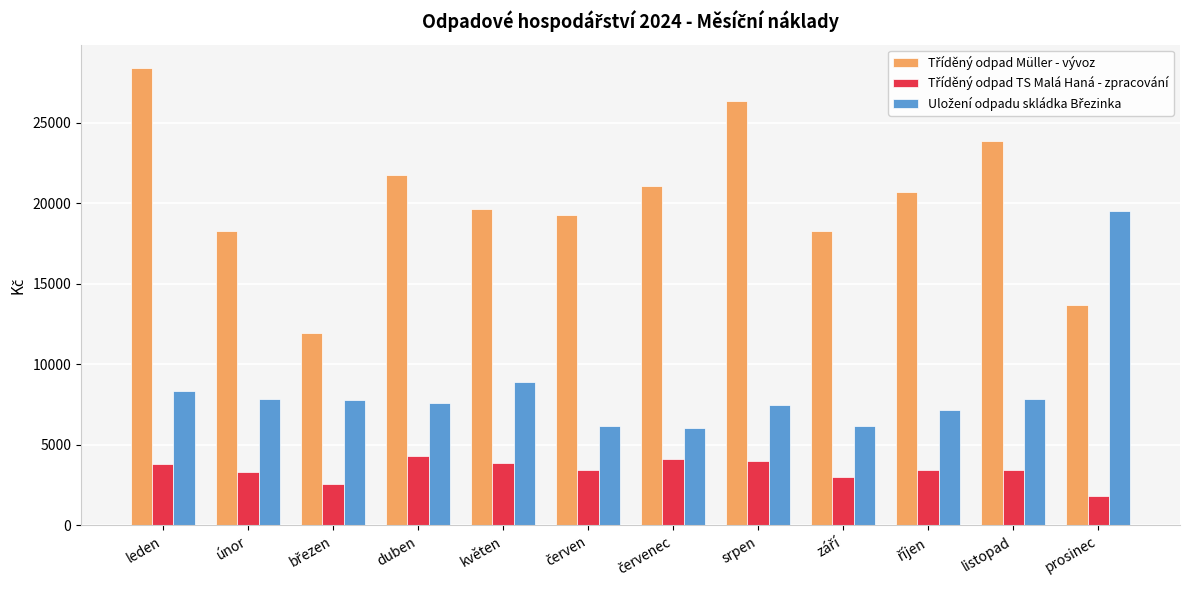

What is the spread (max minus min) of values at únor?

14934.4